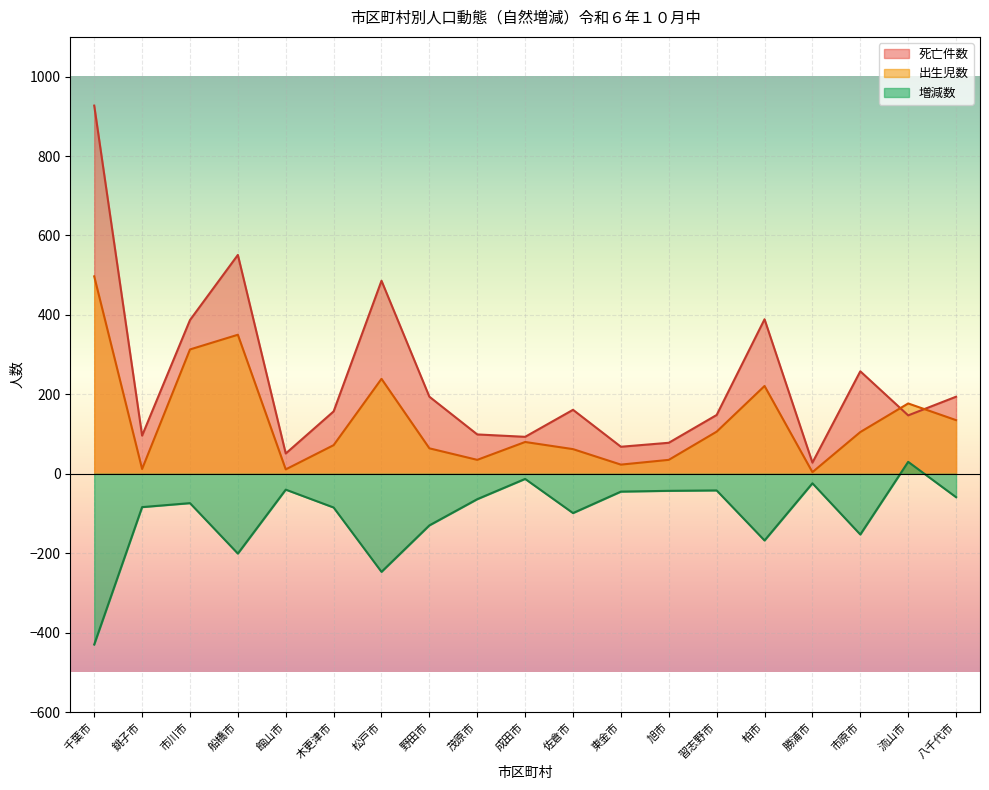

At which category is the sum across all series the highest?

千葉市